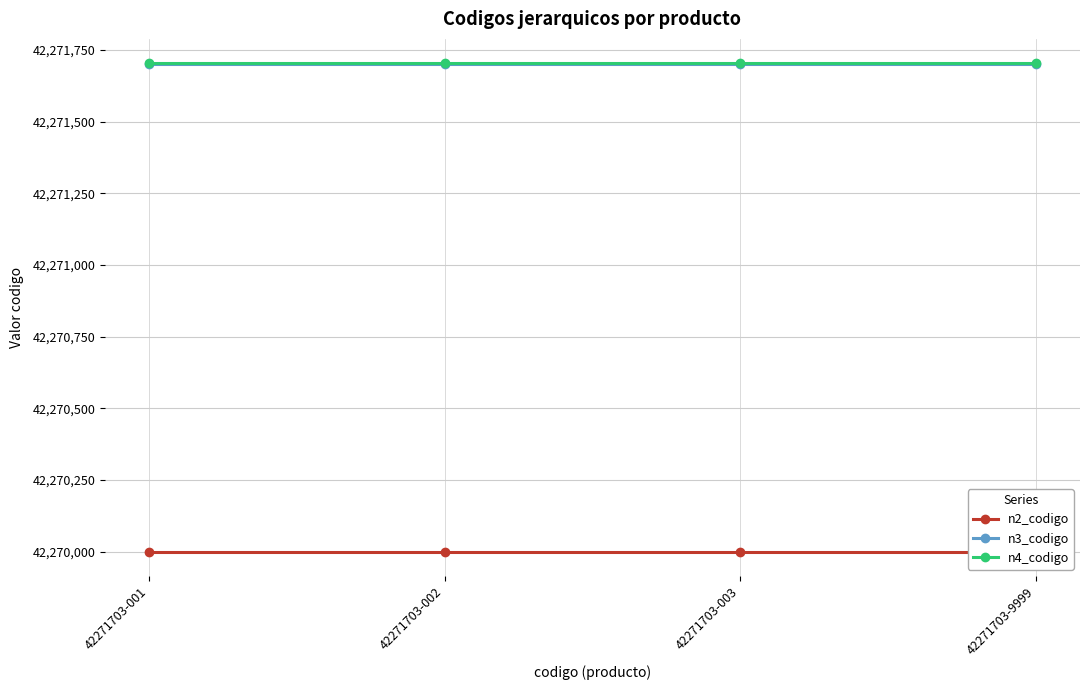

Which category has the highest value in the n2_codigo series?

42271703-001